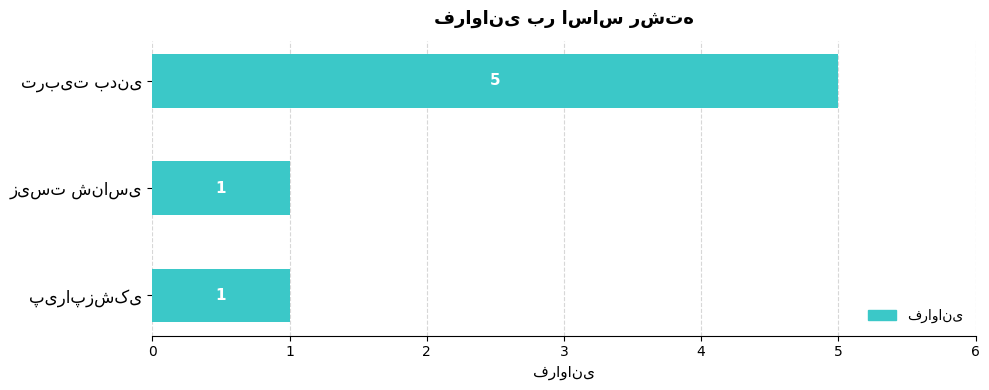

What is the value of the 3rd bar from the top?

1